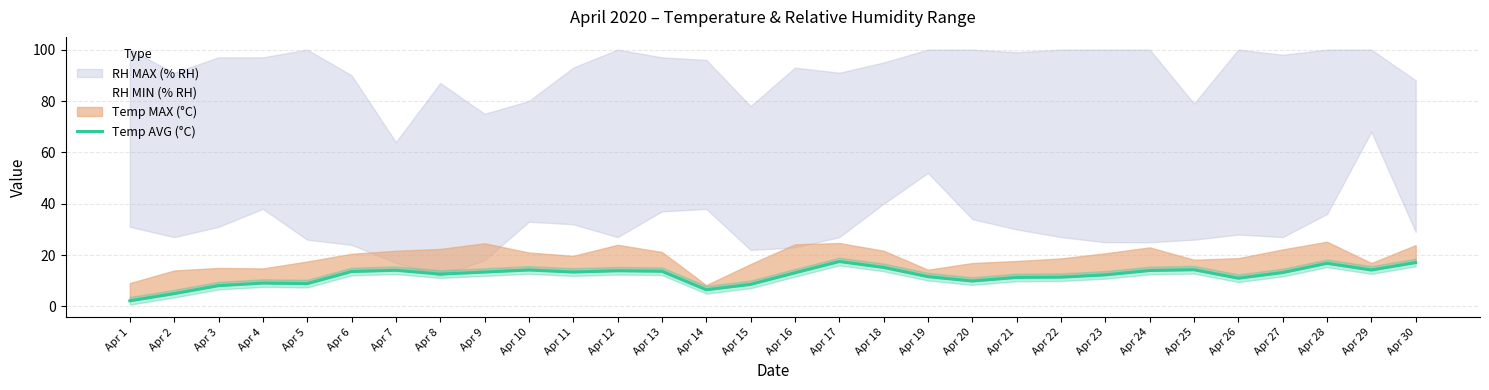

True or false: there are more than 1 points higher than both neighbors.

True